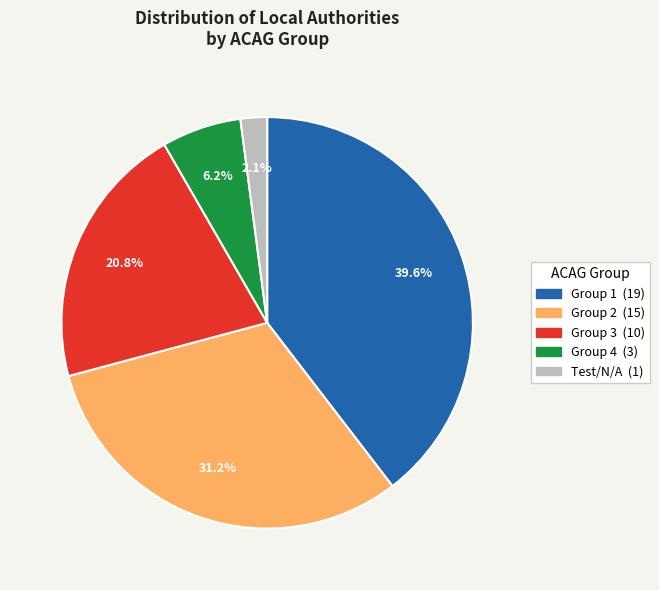

Is there a majority slice in this chart?

No